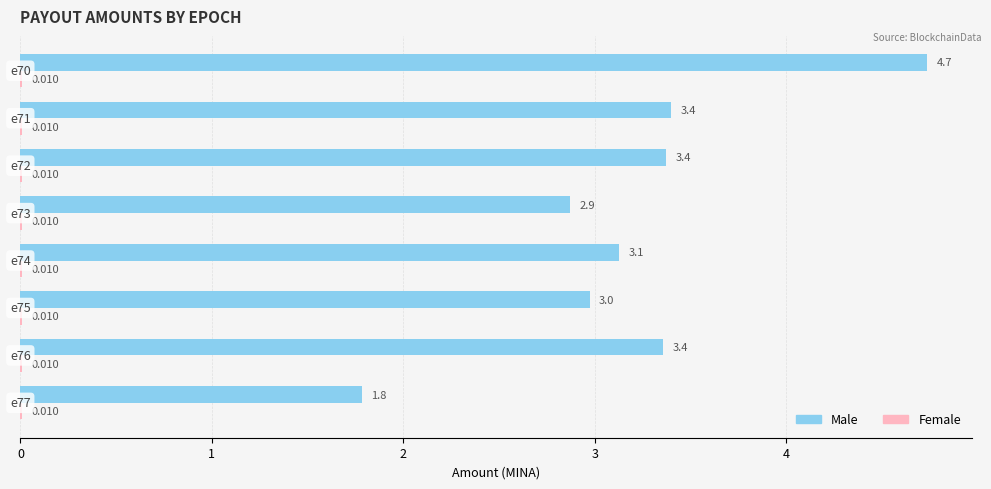

Which series has the largest total across all categories?

Male